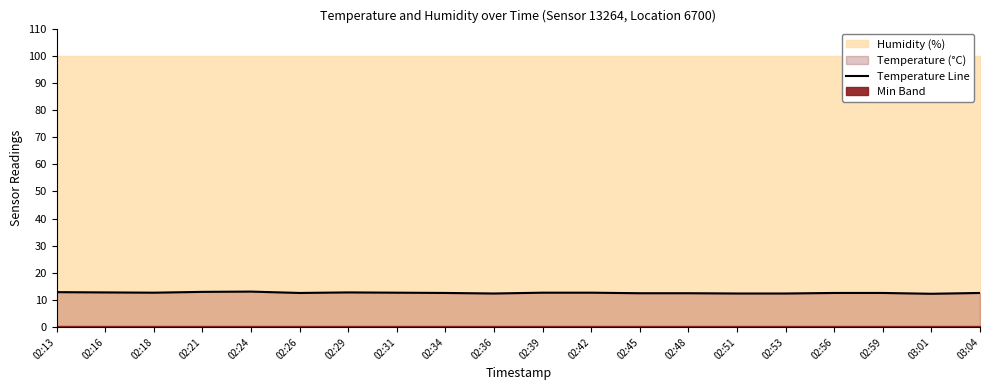

What is the average value?

12.6